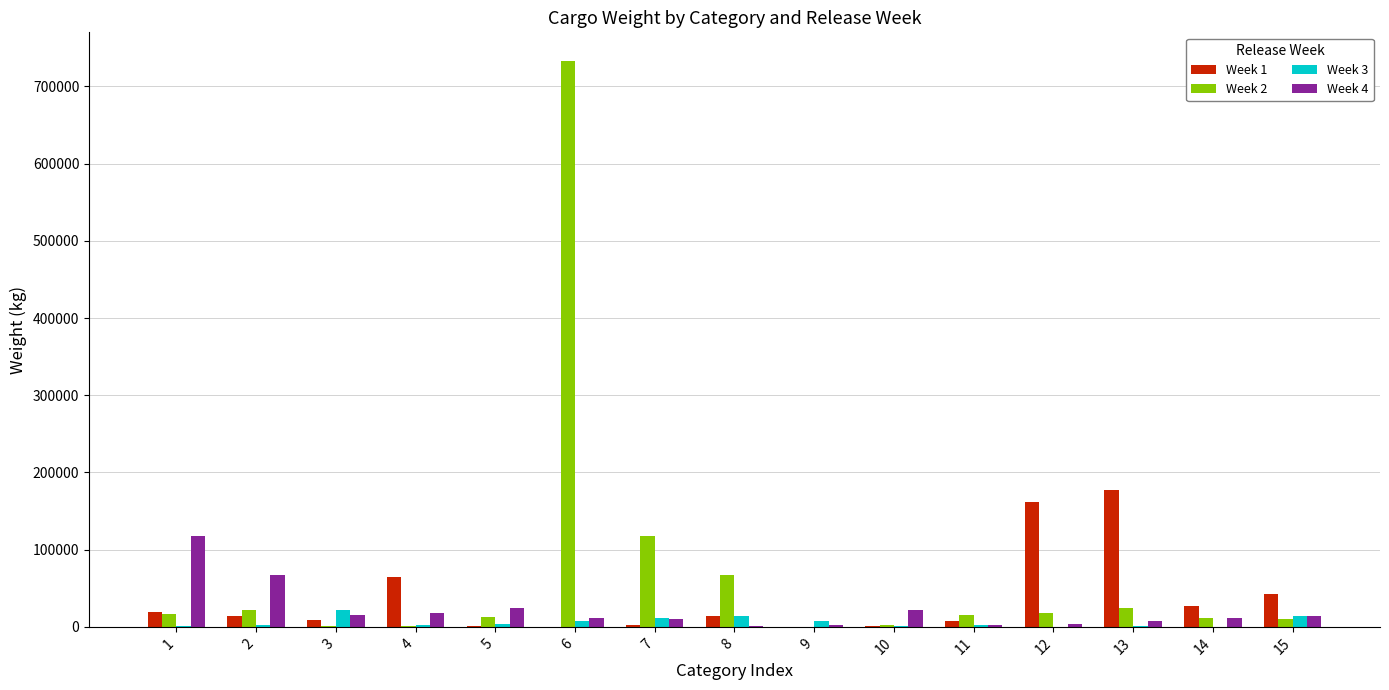

At which category is the sum across all series the highest?

6